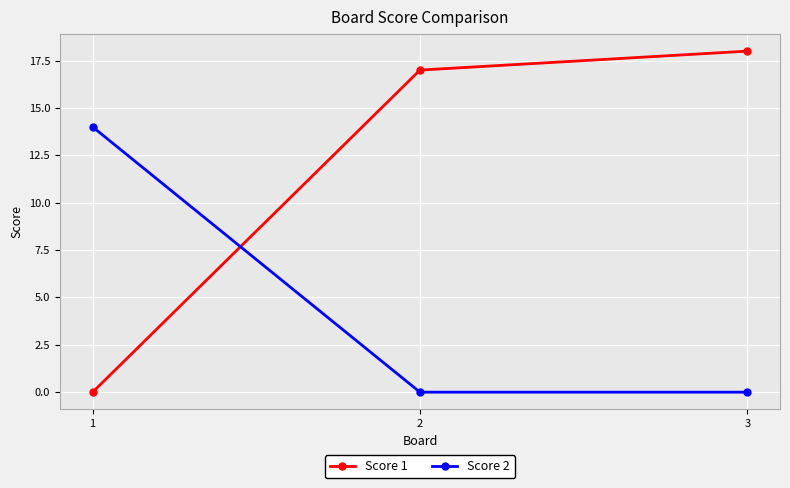

What is the highest value of the Score 1 series?

18